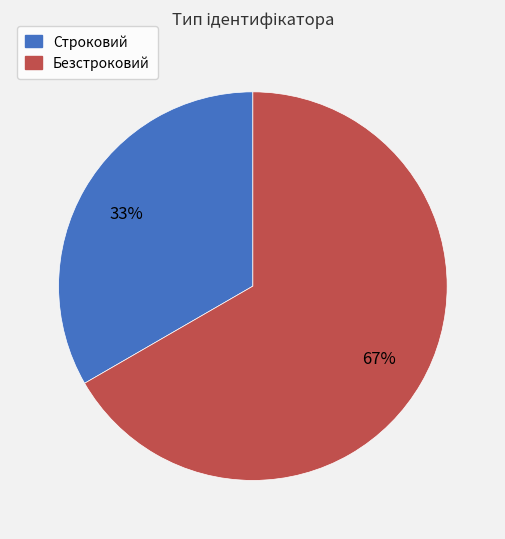

Which slice represents more than half of the pie?

Безстроковий